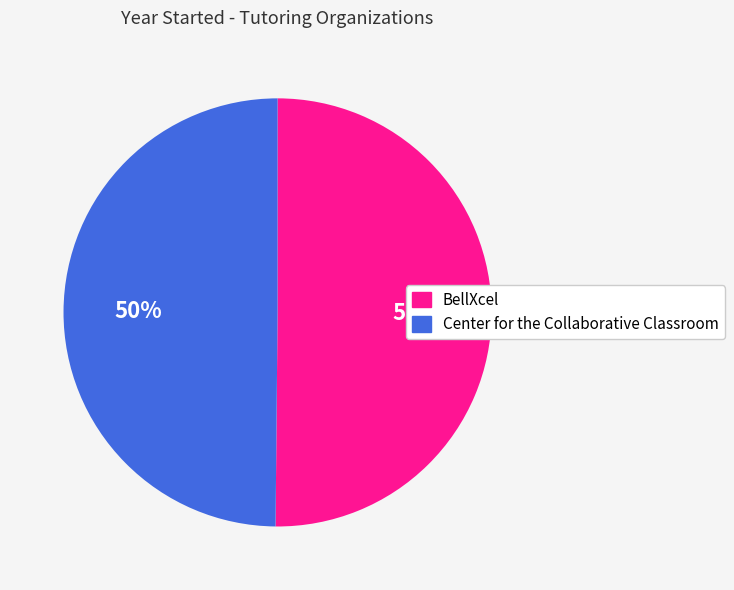

What percentage is the Center for the Collaborative Classroom slice, to the nearest percent?

50%